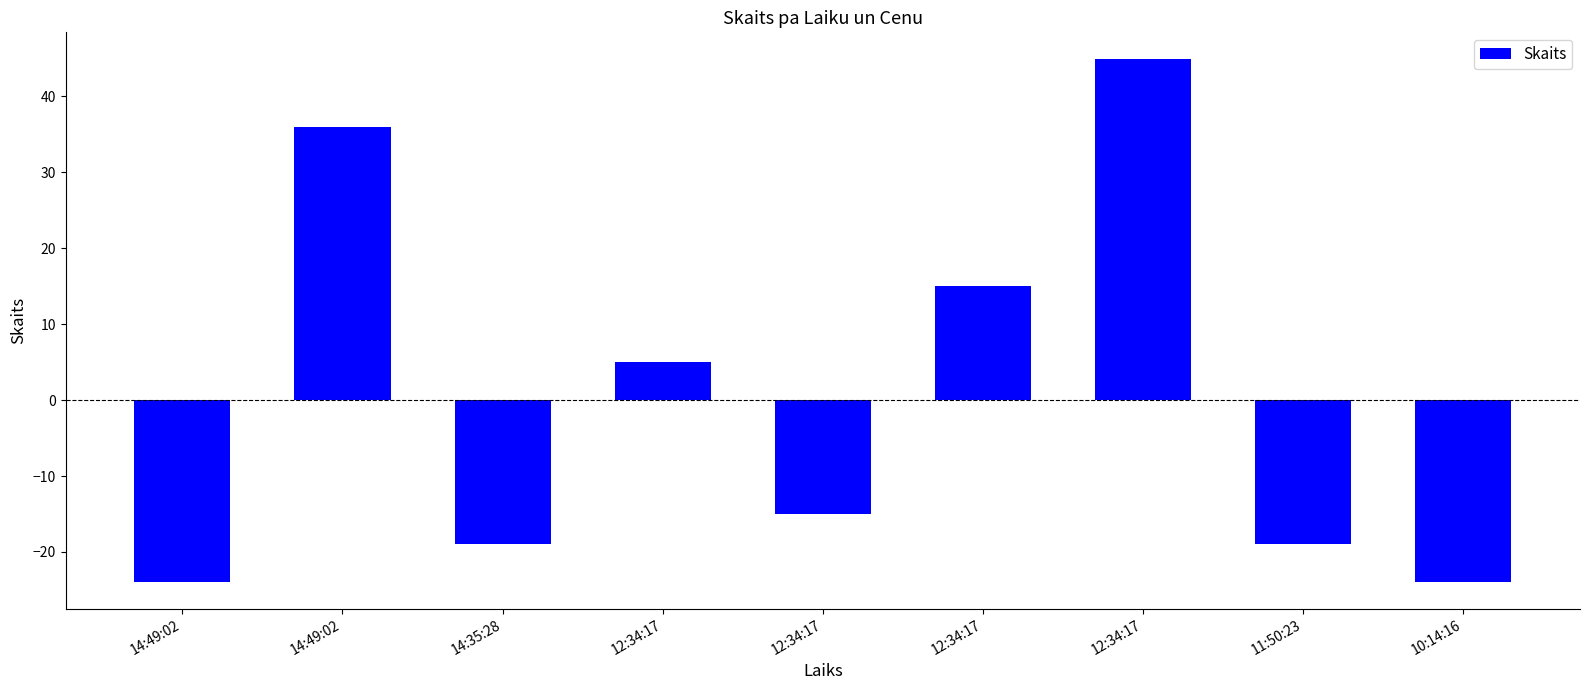

Rank the categories by value from highest to lowest.

12:34:17, 14:49:02, 12:34:17, 12:34:17, 12:34:17, 14:35:28, 11:50:23, 14:49:02, 10:14:16